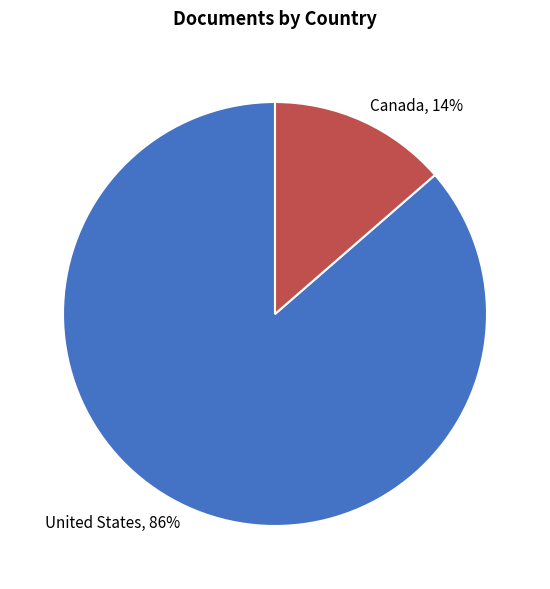

Between Canada and United States, which is larger?

United States